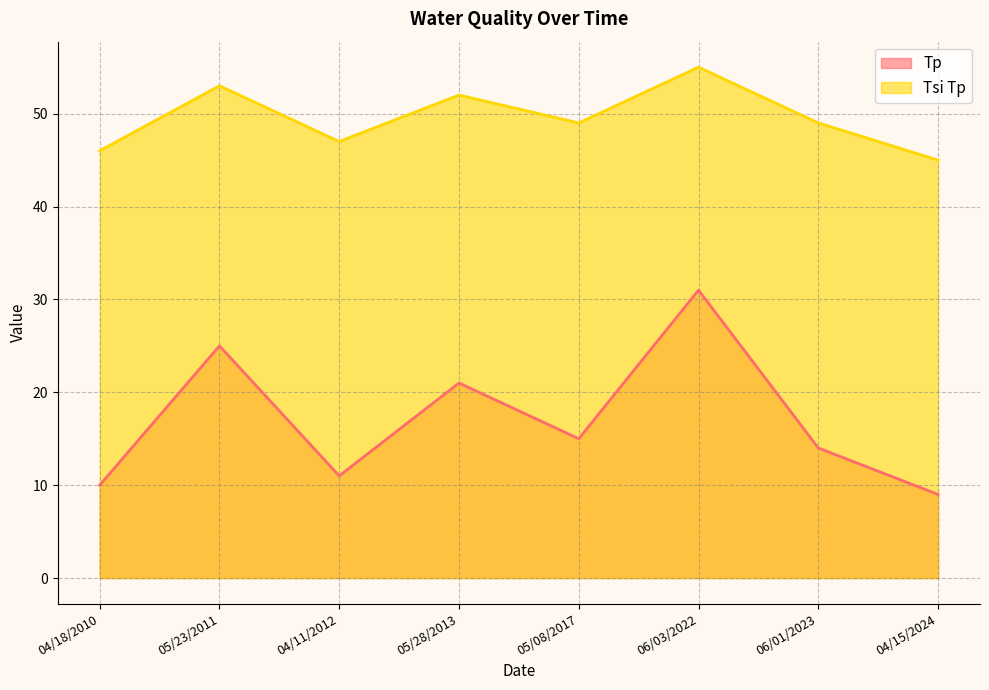

The Tsi Tp series shows 70 at 04/18/2010. True or false?

False